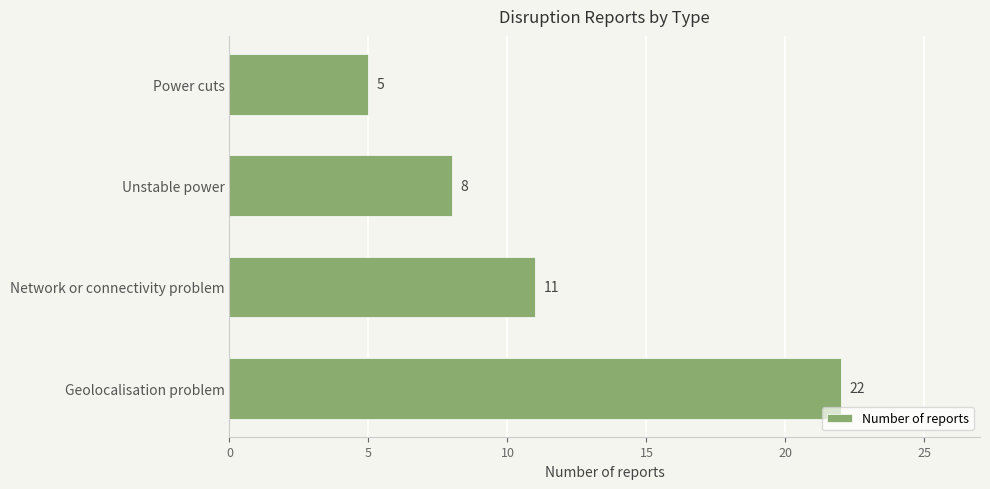

What is the greatest value displayed?

22